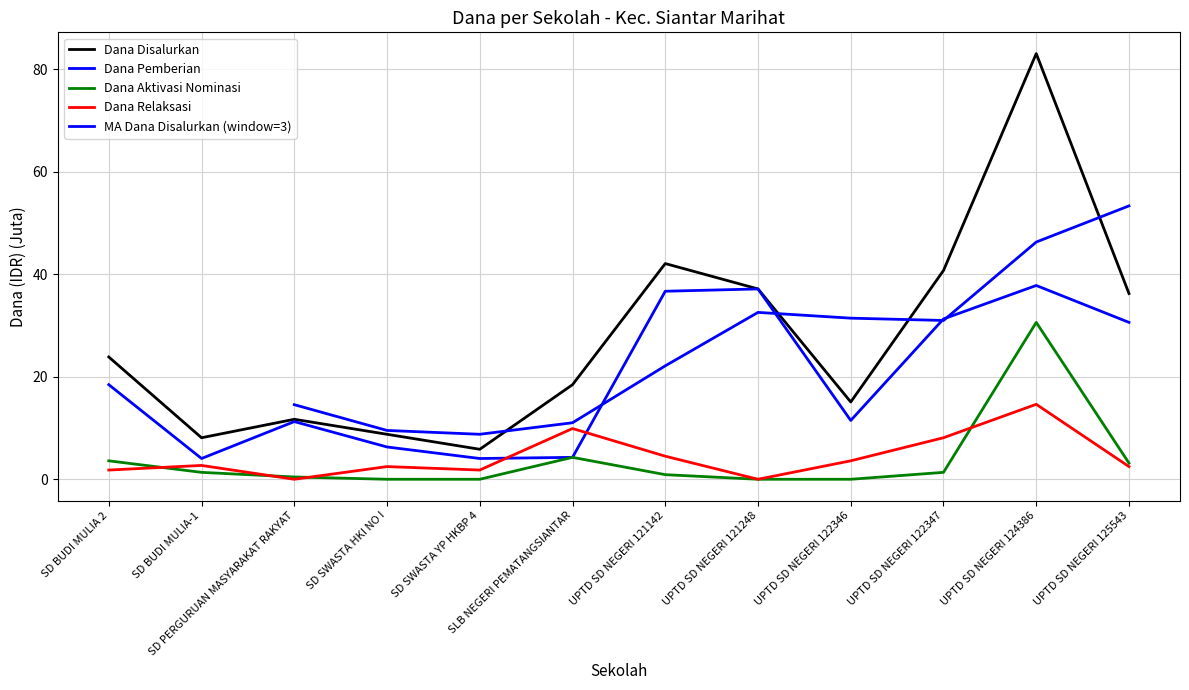

What is the maximum value for Dana Disalurkan?

83.0